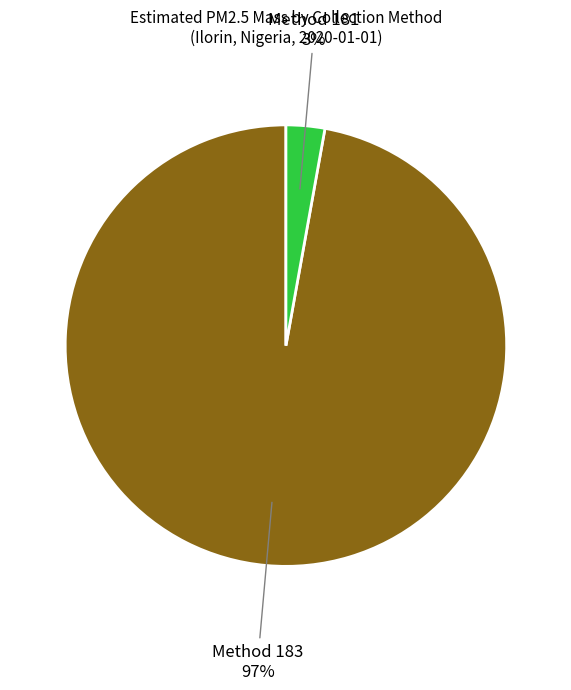

Is there any slice that represents more than half of the pie?

Yes